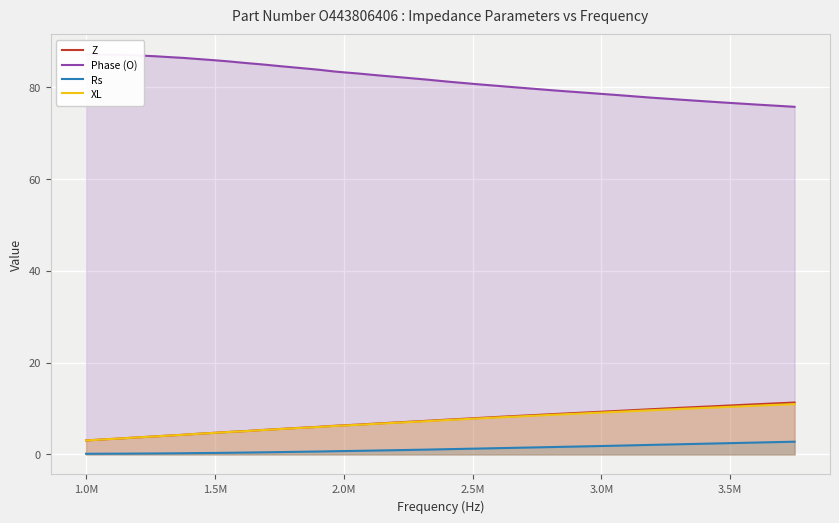

What is the difference between the maximum and minimum values in the Z series?

8.3